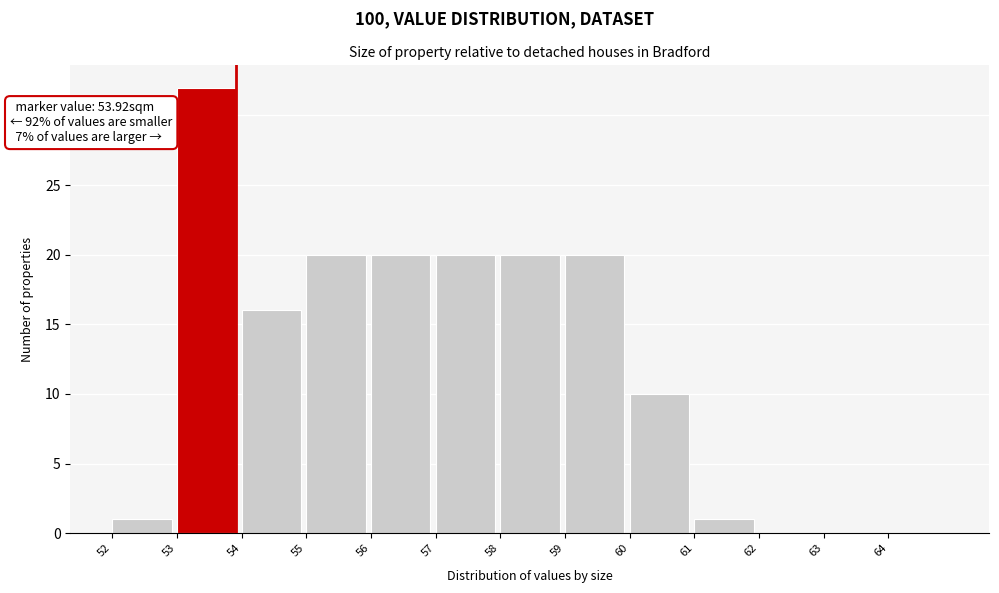

Which range on the x-axis has the tallest bar?

53 to 54